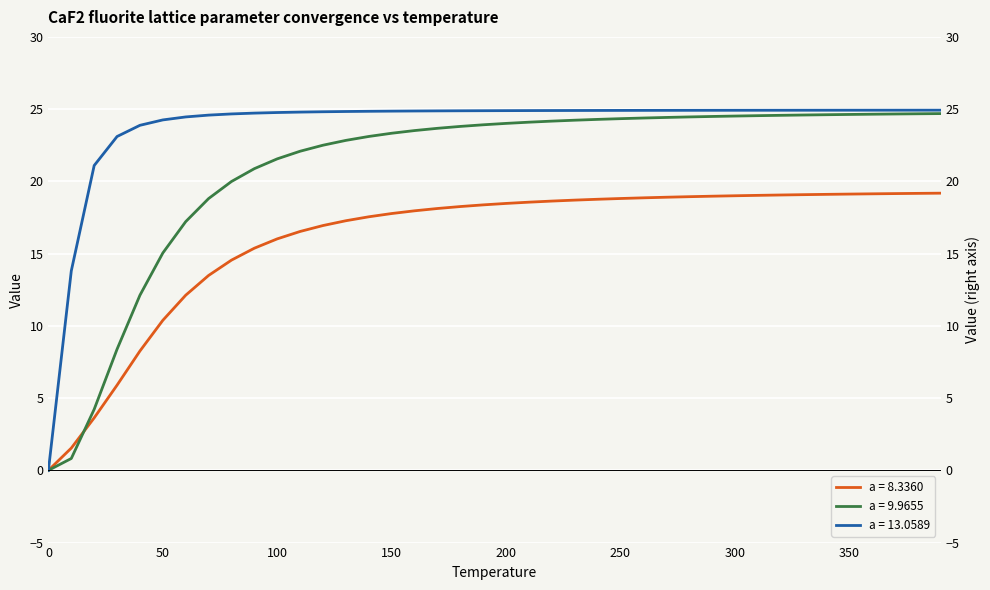

What is the value of the C1--CaF2--fluorite a=13.0589 point at the 25th from the left?

24.9